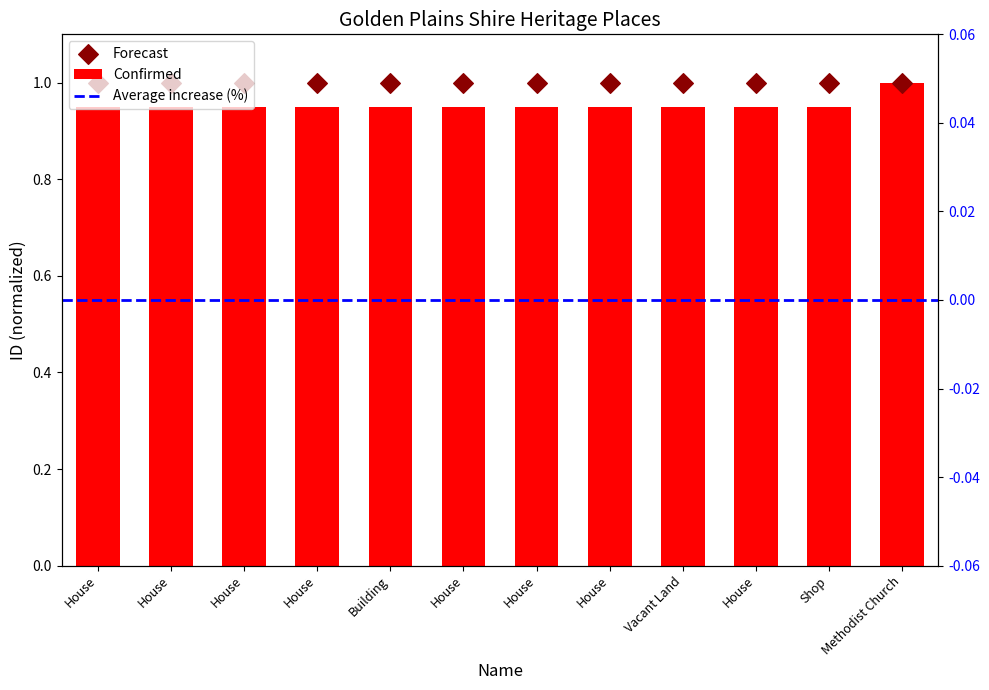

Between House and House, which is larger?

House